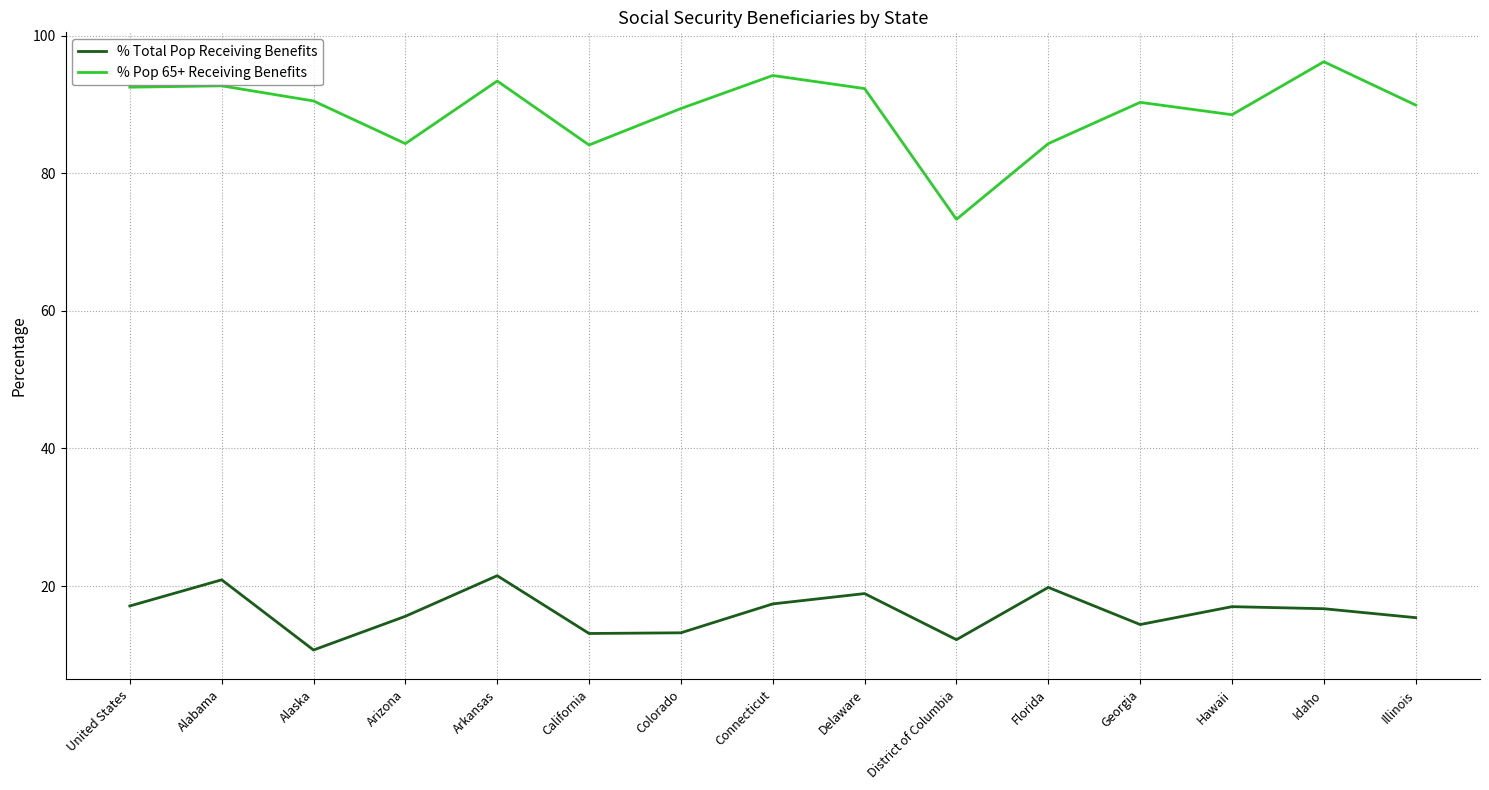

The % Pop 65+ Receiving Benefits series shows 60.3 at Arkansas. True or false?

False